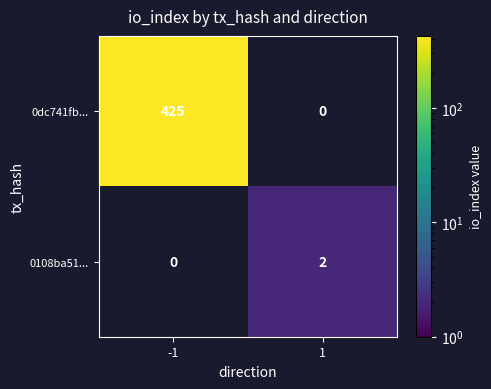

The 0108ba51... series shows 2 at 1. True or false?

True